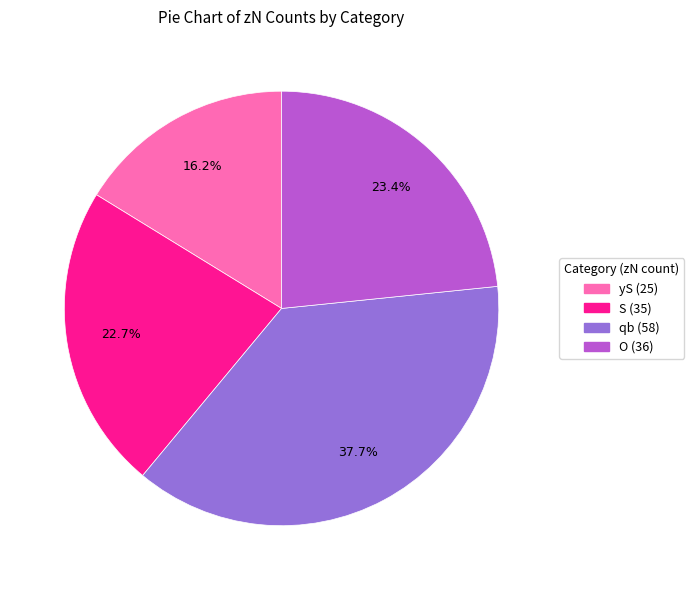

Is there a majority slice in this chart?

No